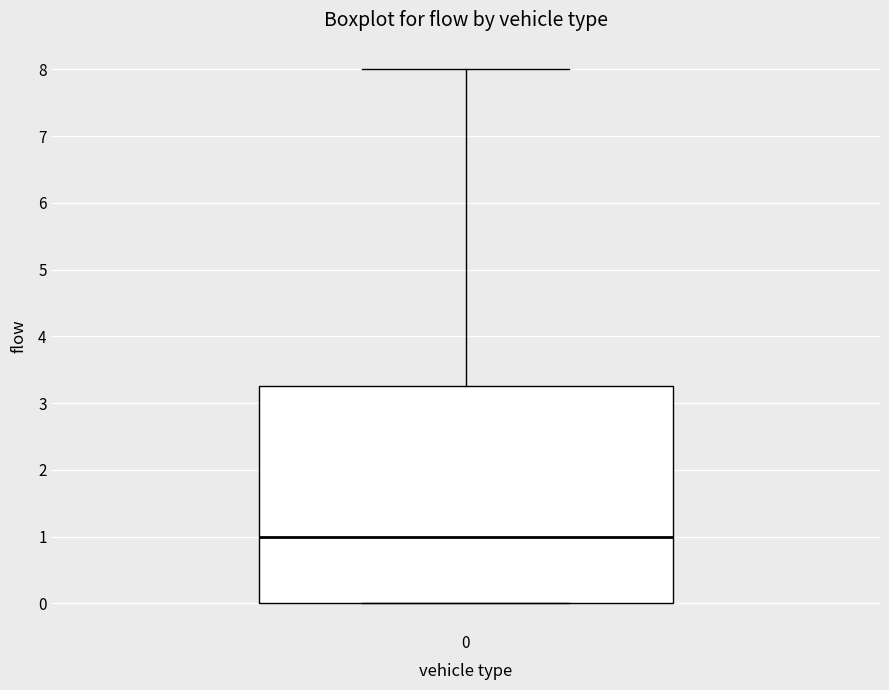

Transcribe this box plot: give where the median line is, the range the box spans, and where the two whiskers end, as read against the y-axis. The values are not printed on the chart, so give them approximately, as read against the axis.

median 1.0, box 0.0 to 3.3, whiskers 0.0 to 8.0